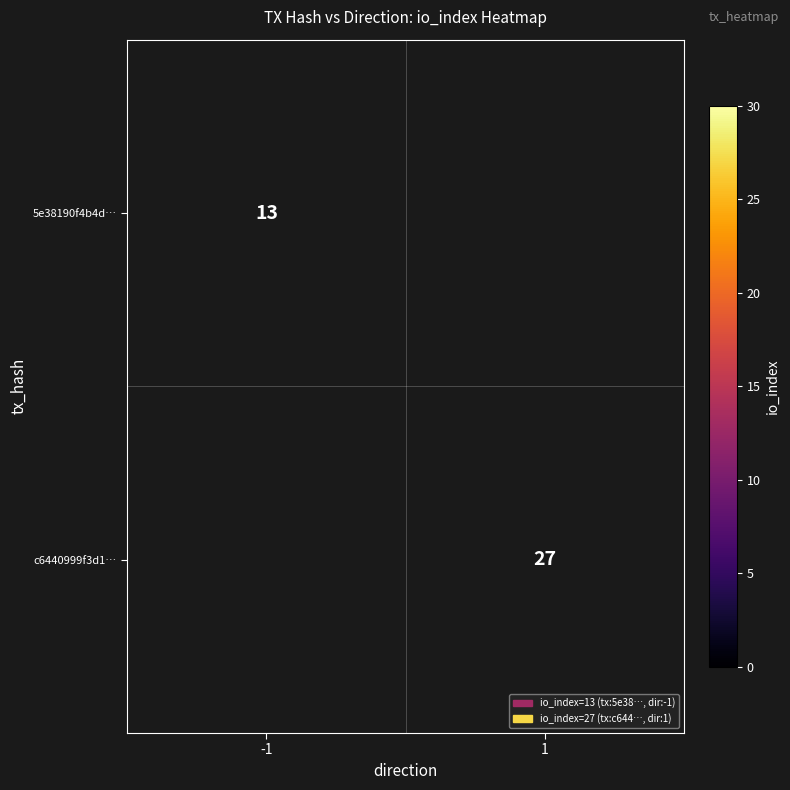

The value of c6440999f3d1… at 1 is 27. True or false?

True